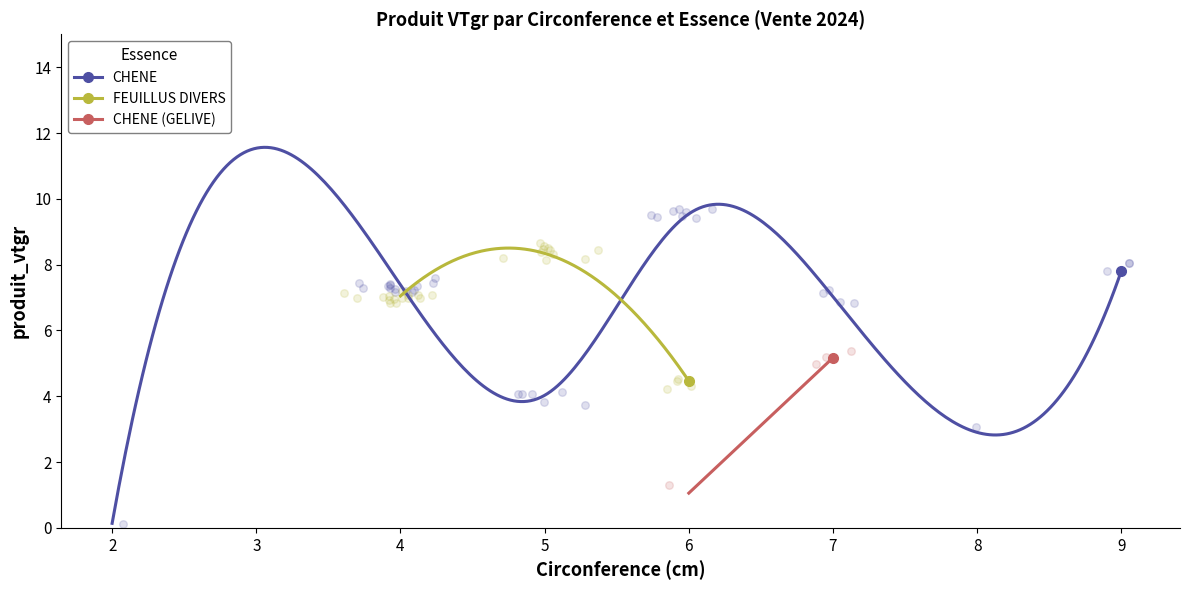

At how many categories does at least one series exceed 5?

6